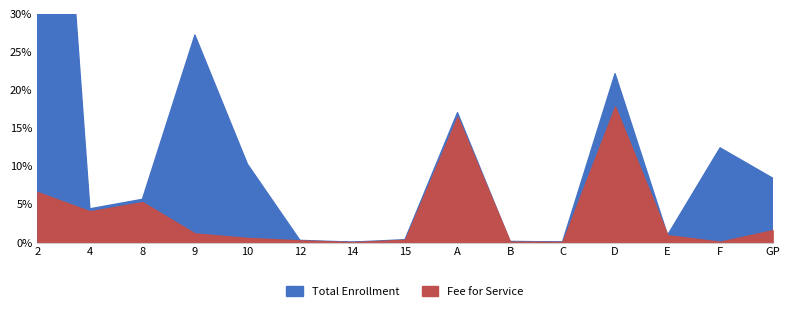

Which has a higher value, 2 or B?

2